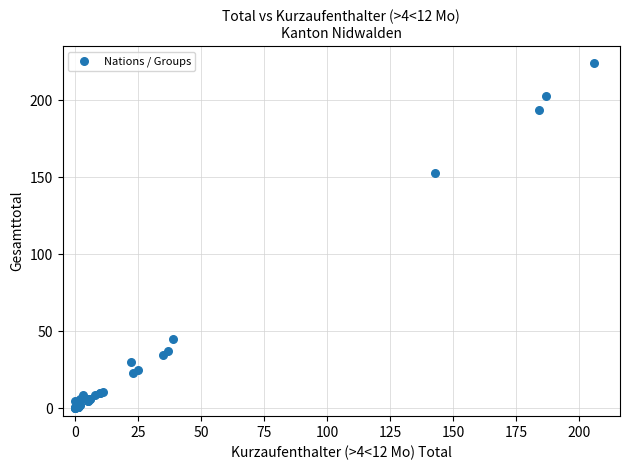

What Y value in the scatter plot is closest to 112?

153